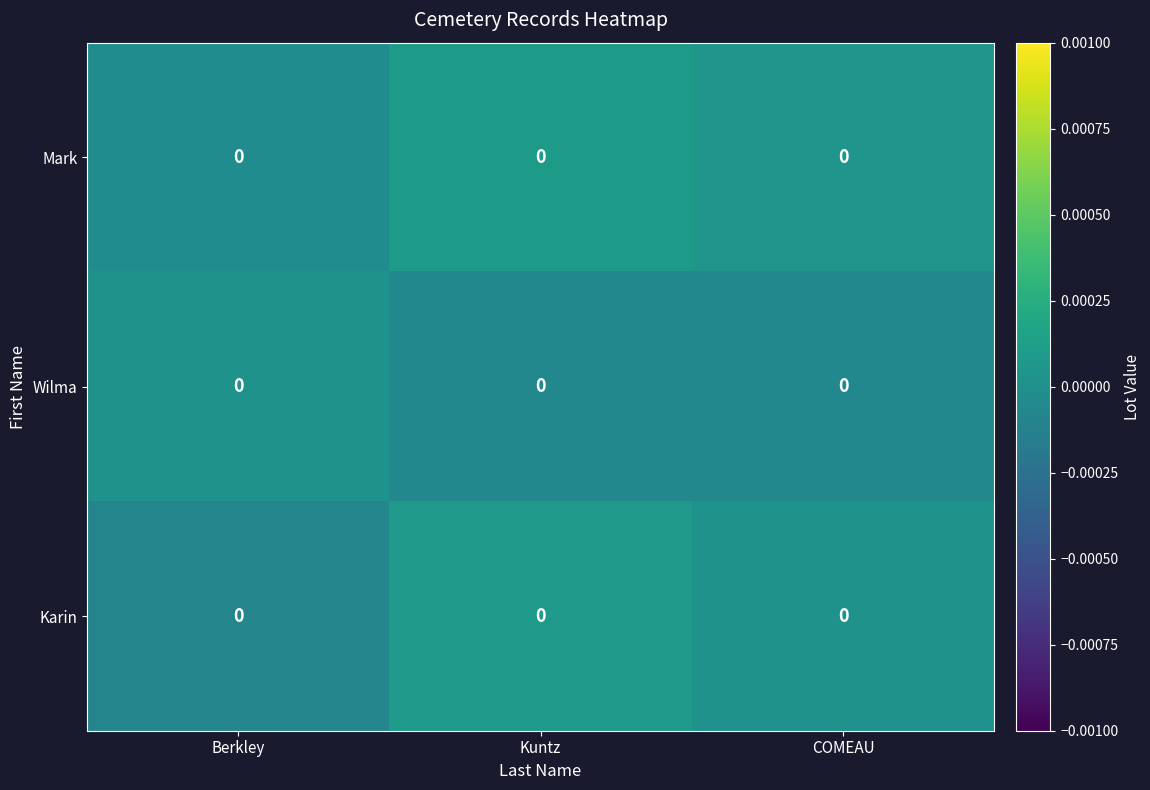

Reading right to left, transcribe all the data shown in this chart.

Mark: COMEAU=0.0	Kuntz=0.0	Berkley=0.0
Wilma: COMEAU=0.0	Kuntz=0.0	Berkley=0.0
Karin: COMEAU=0.0	Kuntz=0.0	Berkley=0.0